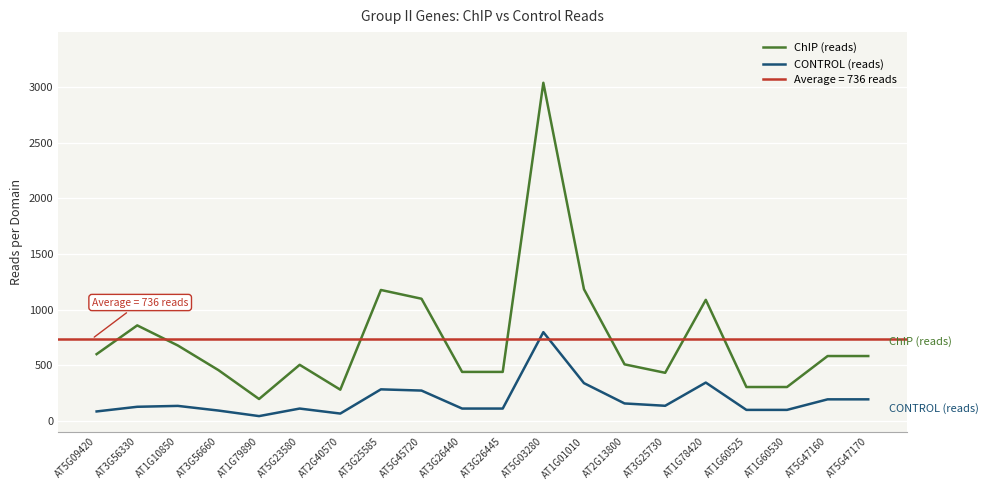

How many lines are shown in the chart?

2